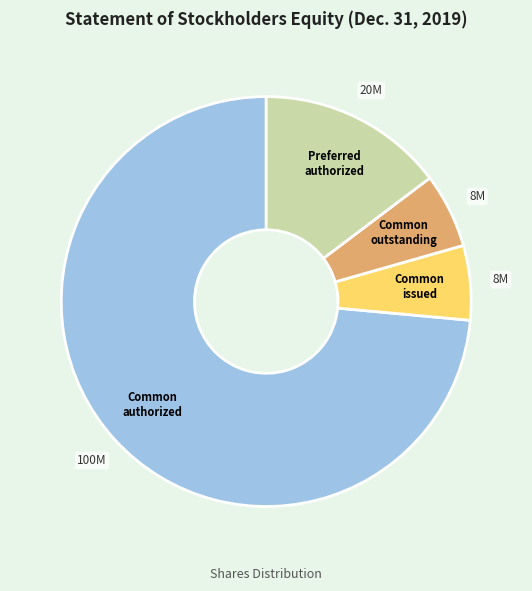

How many segments does this pie chart have?

4